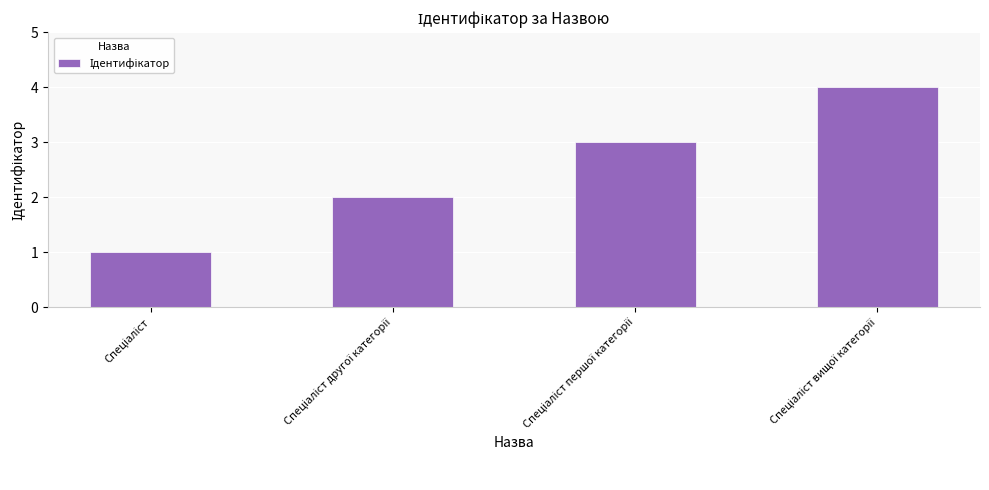

What is the maximum value shown in the chart?

4